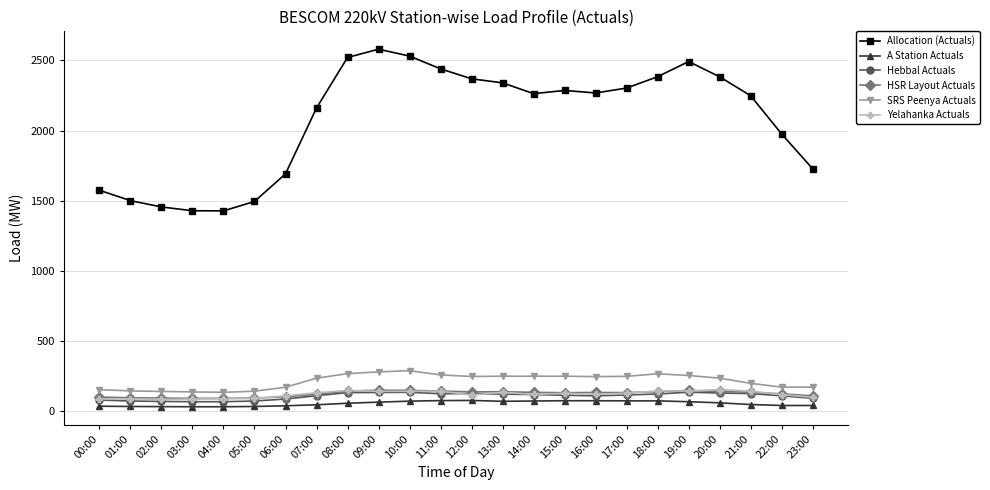

The Hebbal Actuals series shows 133 at 10:00. True or false?

True